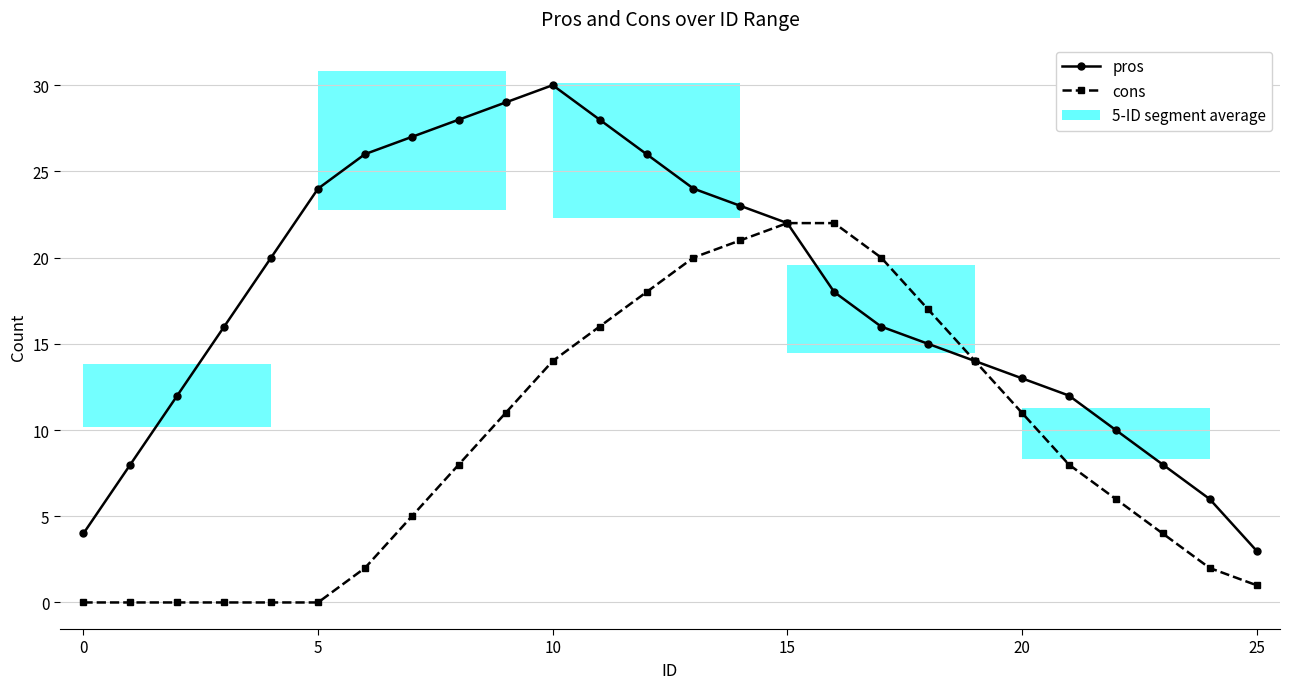

The pros series shows 11 at 15. True or false?

False